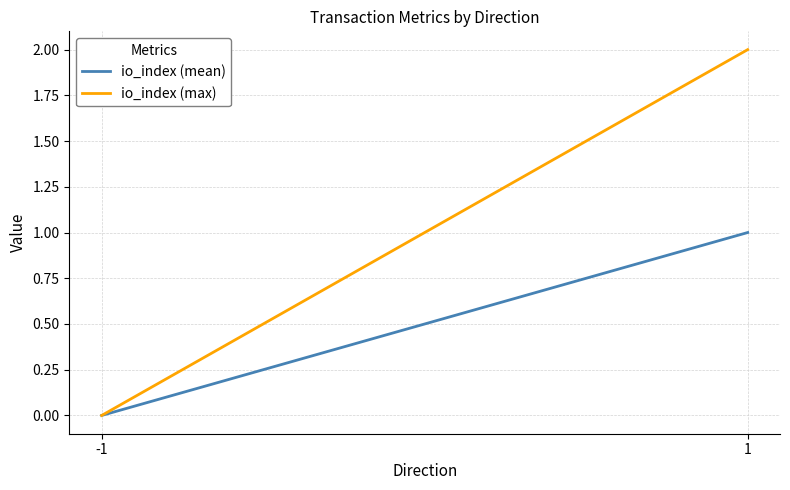

What is the value of the io_index (mean) point at the 2nd from the left?

1